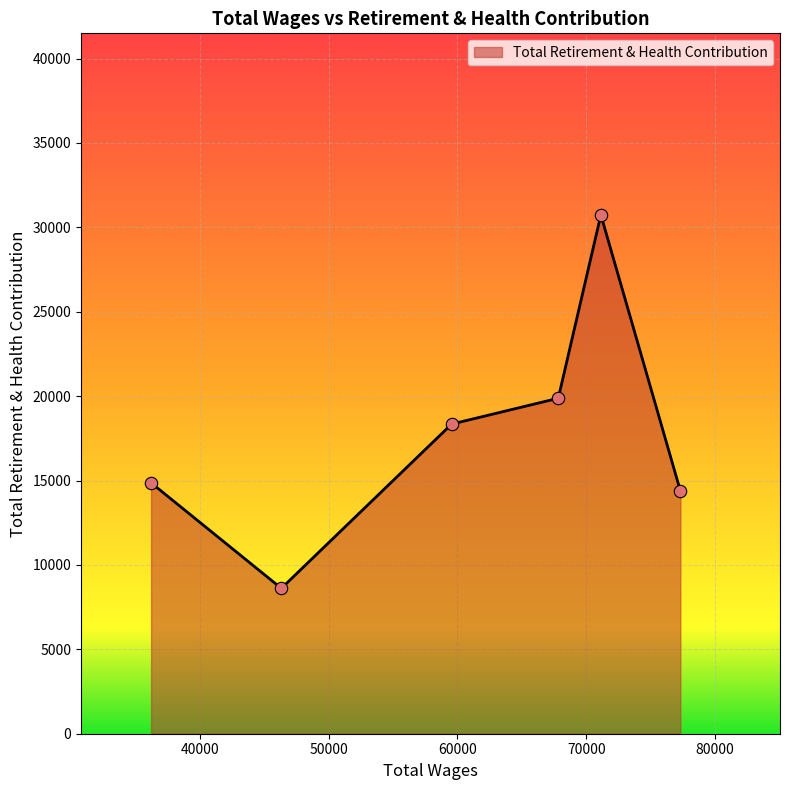

What is the maximum value shown in the chart?

30738